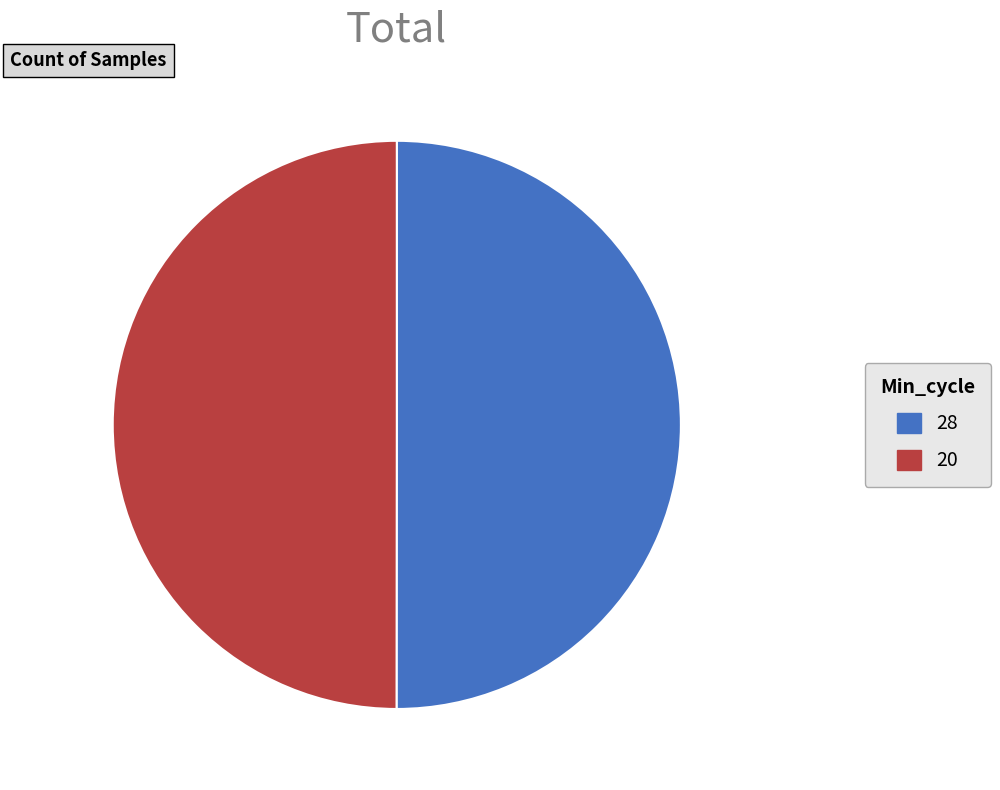

True or false: 20 accounts for 50% of the total.

True